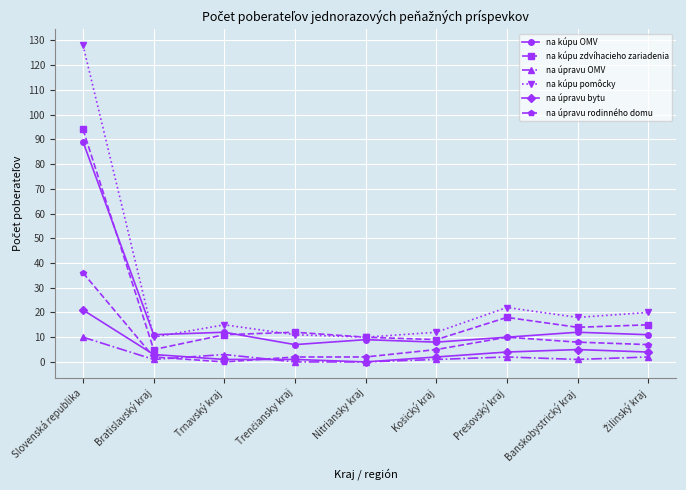

True or false: na kúpu pomôcky and na úpravu OMV intersect in this chart.

False